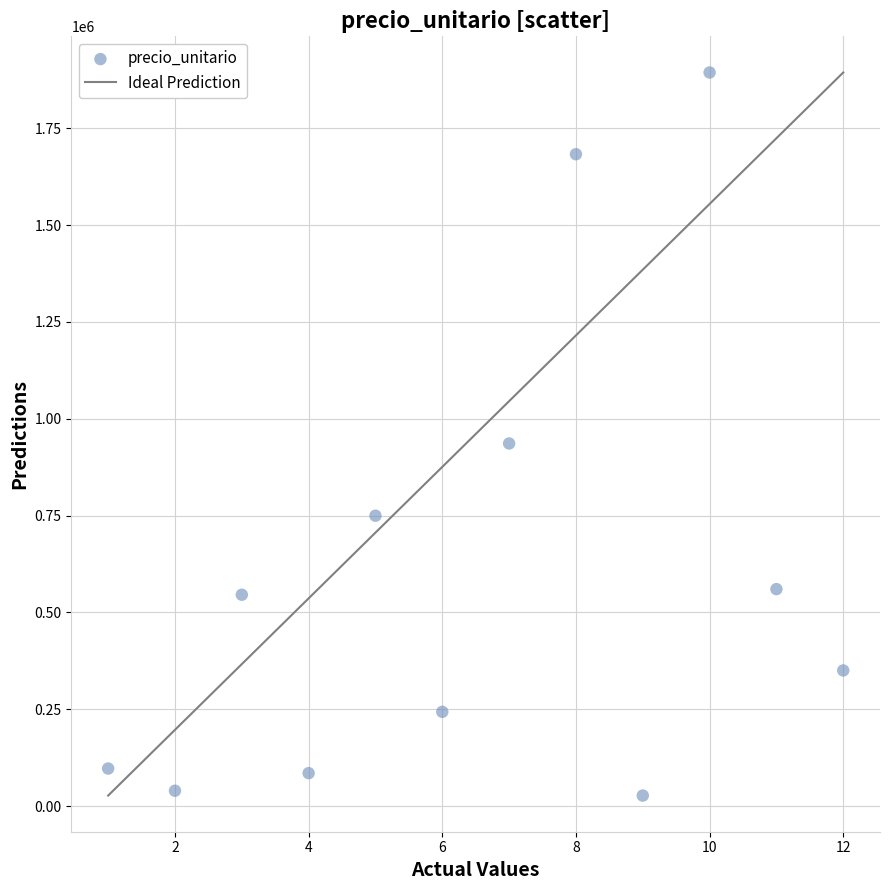

What Y value in the scatter plot is closest to 960400?

936000